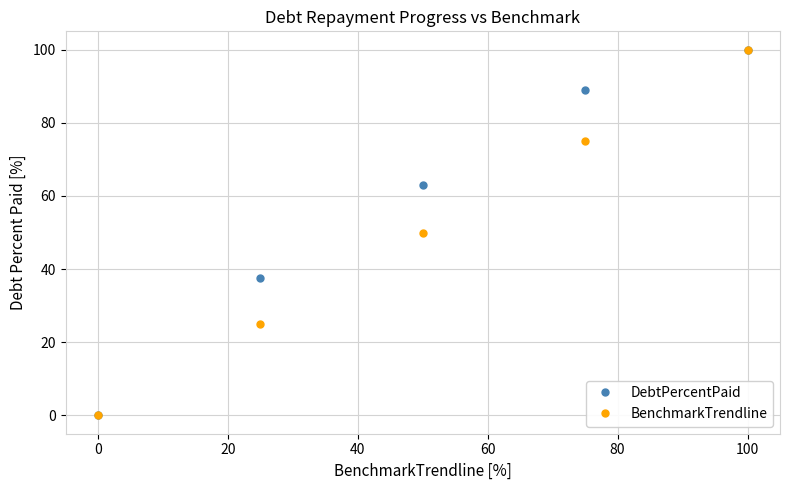

Count the number of categories in the chart.

5